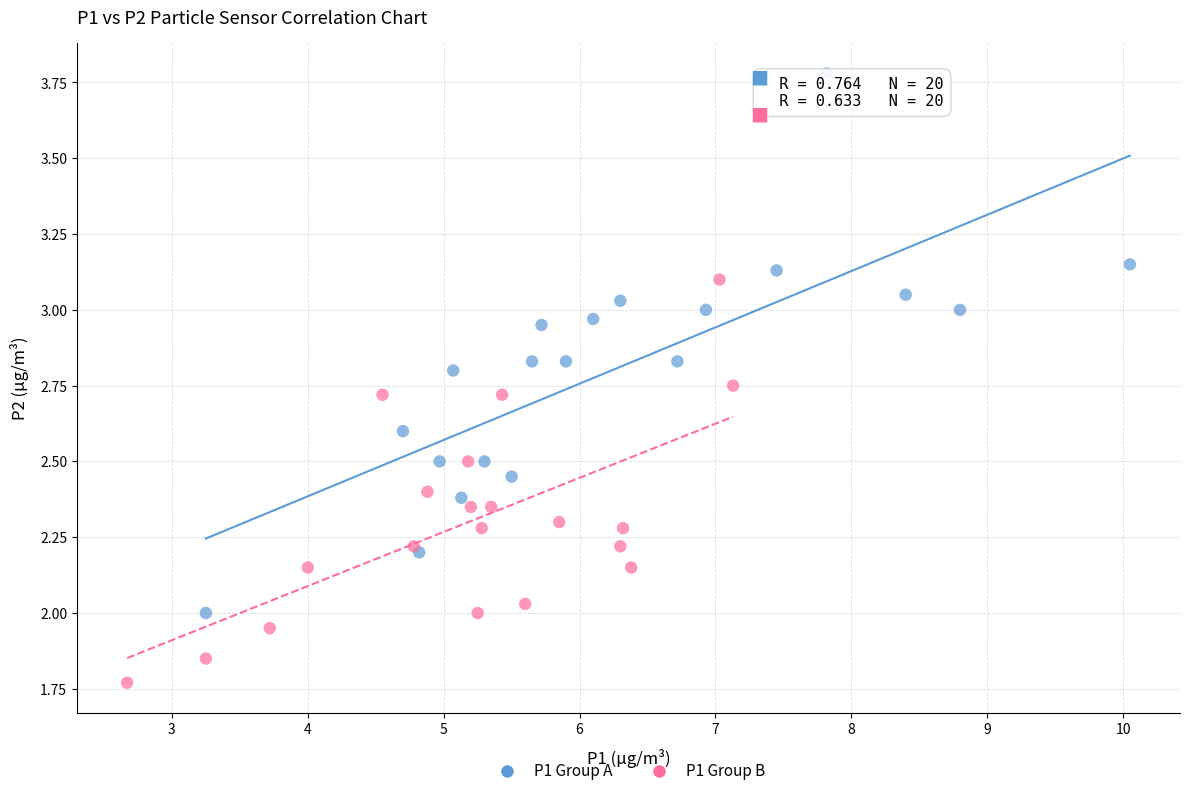

Which series contains the highest Y value?

P1 Group A